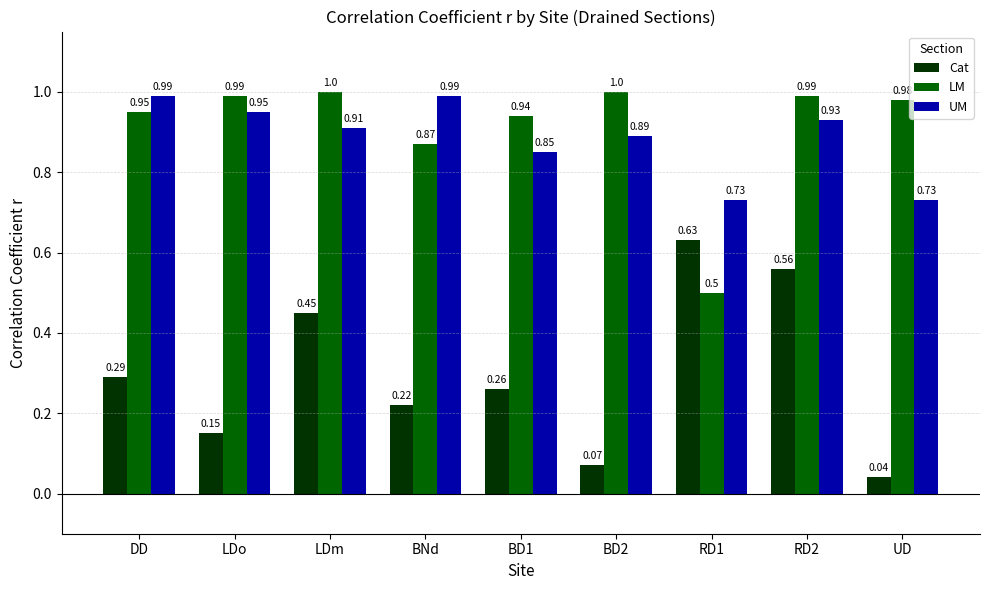

Which series has the largest total across all categories?

LM